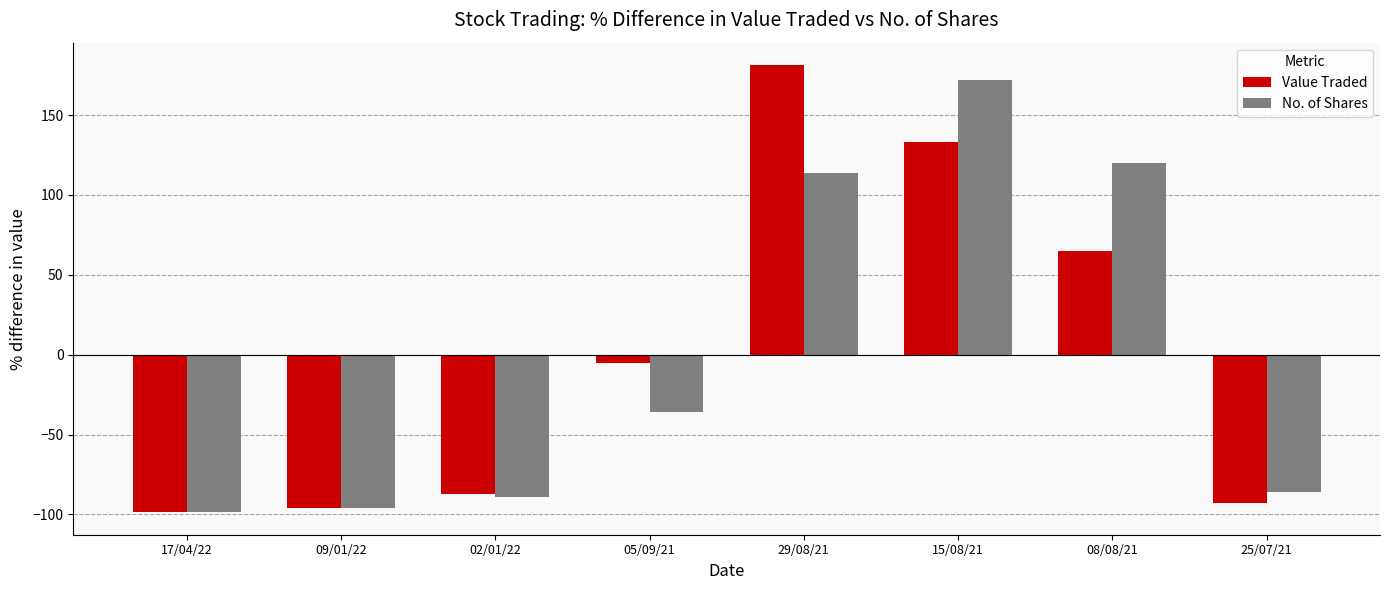

Which series has the widest spread of values?

Value Traded